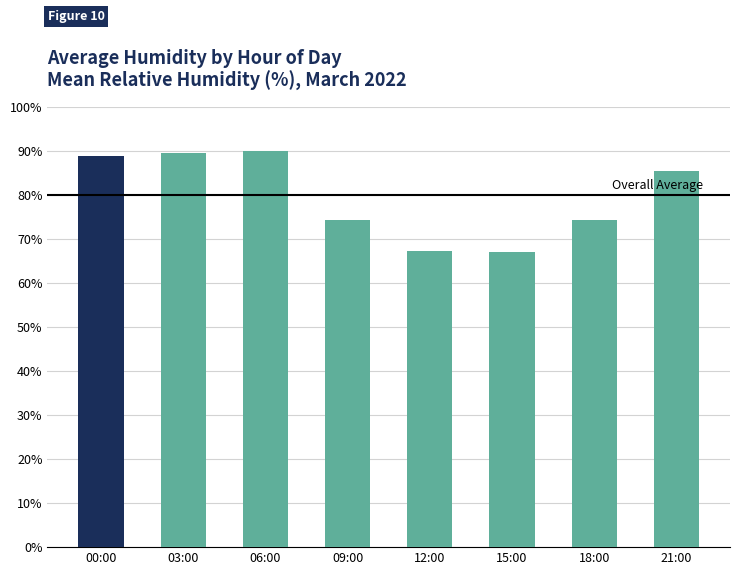

Which has a higher value, 09:00 or 12:00?

09:00